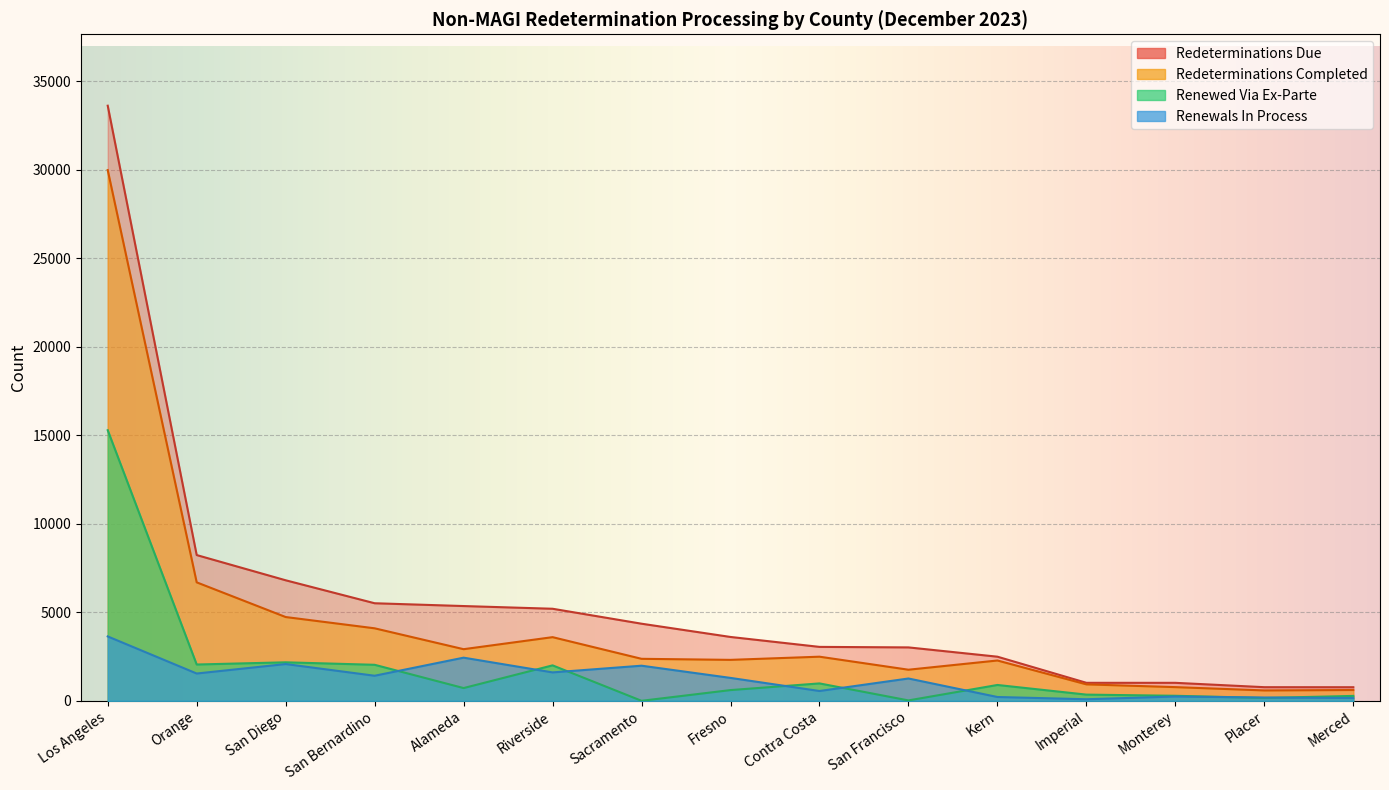

At which category is the sum across all series the highest?

Los Angeles